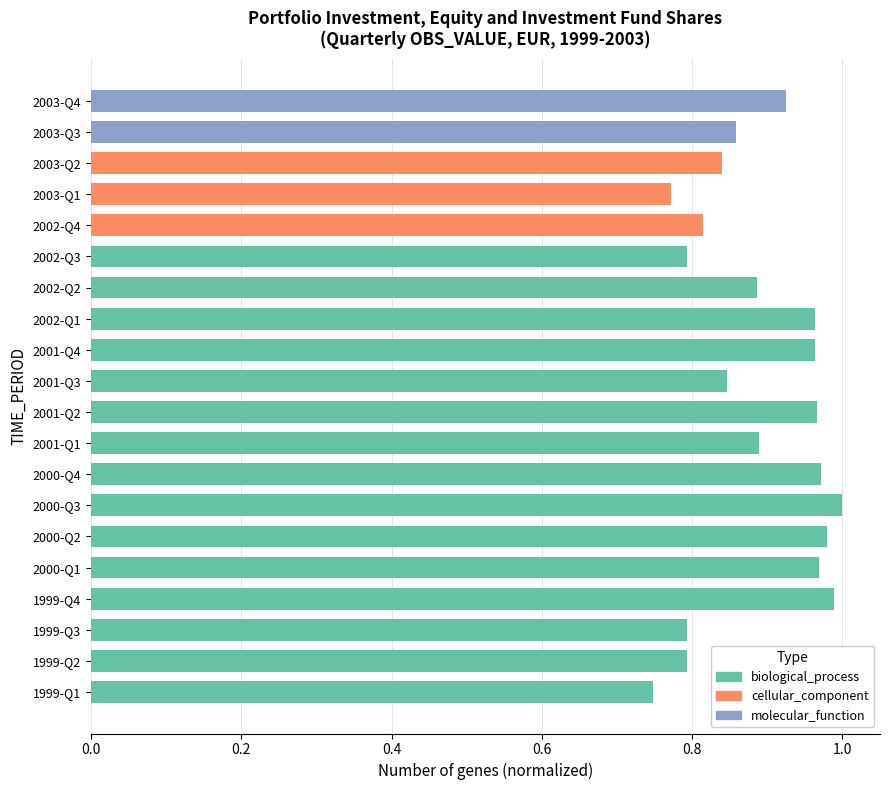

What value does the data have at 2002-Q3?

0.8